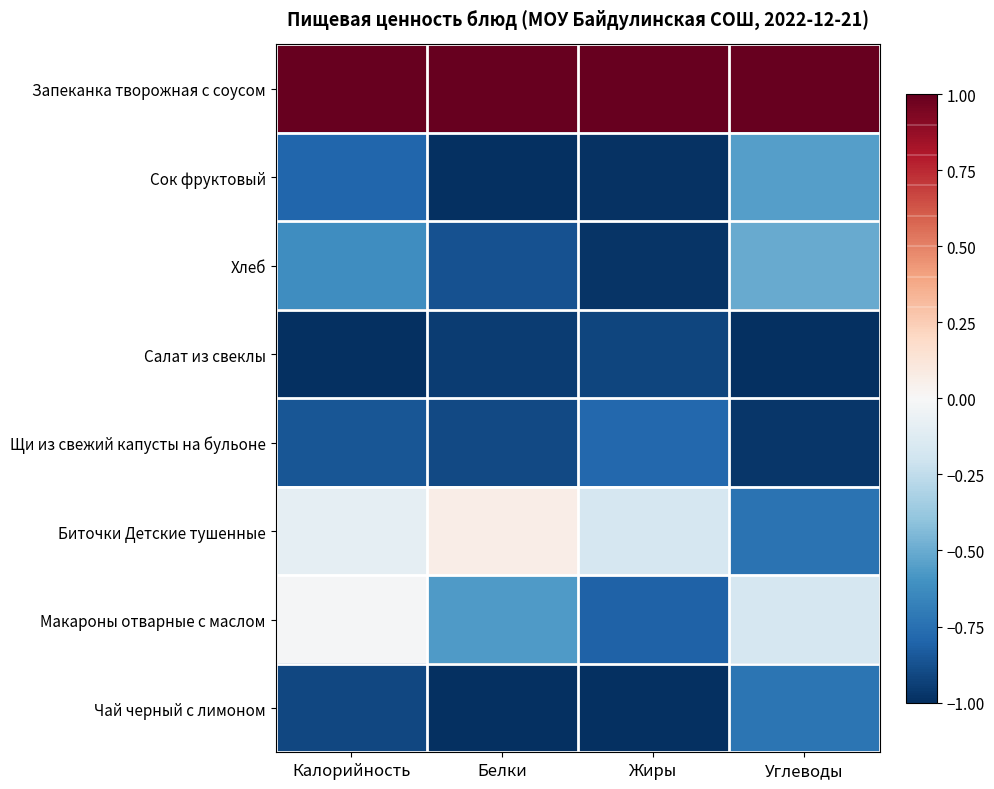

At which category does the chart reach its peak across all series?

Калорийность